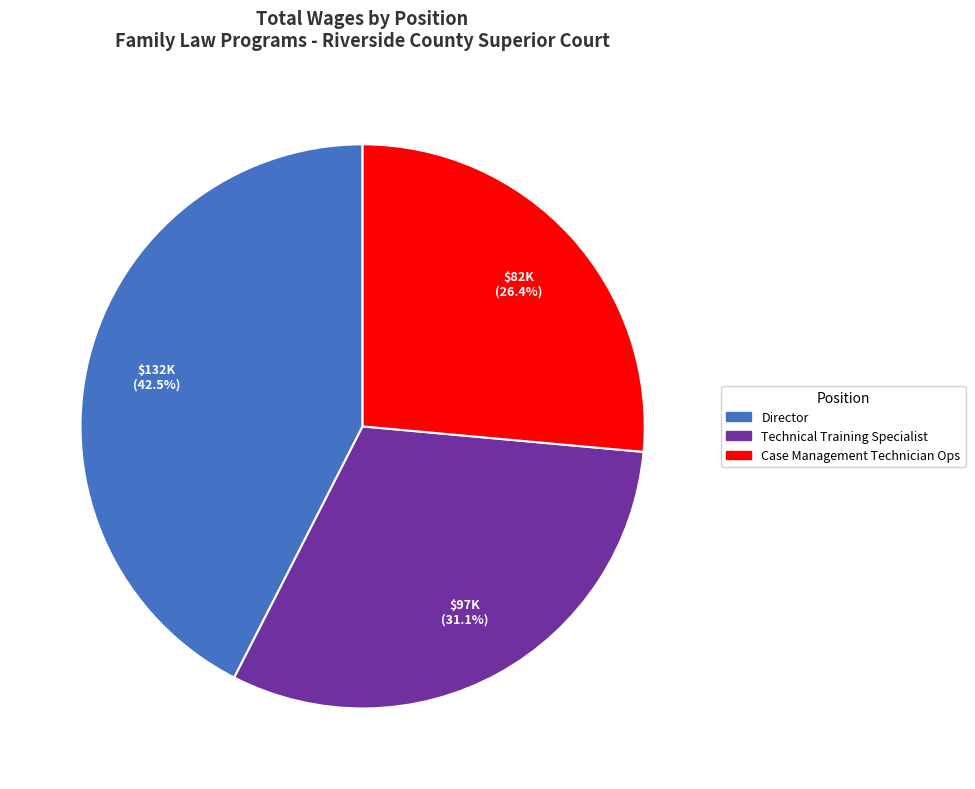

What is the total percentage of Director and Case Management Technician Ops?

68.9%